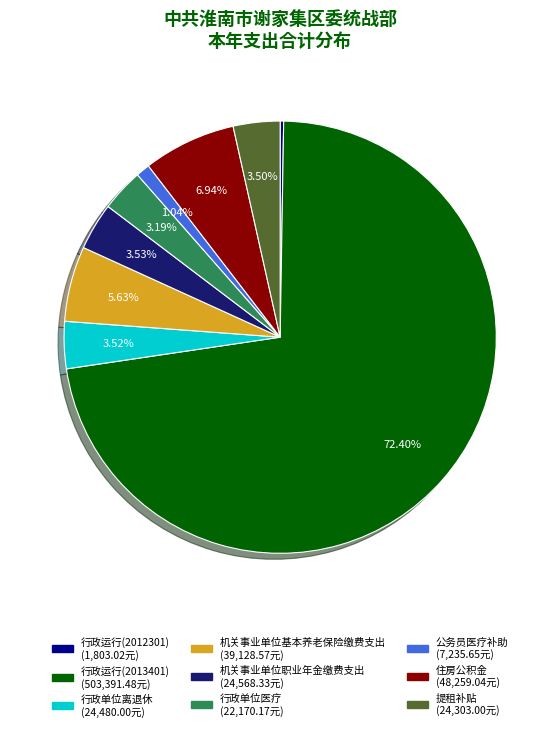

Approximately how many times larger is the value at 行政运行(2013401) compared to 机关事业单位职业年金缴费支出?

20.5